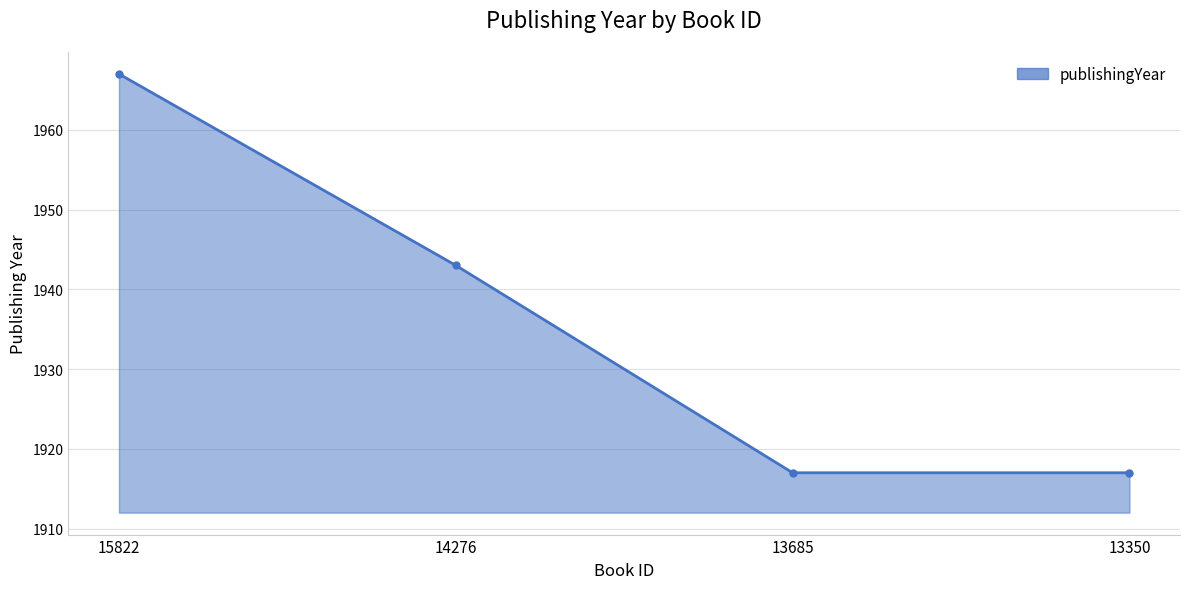

What is the difference between the maximum and minimum values?

50